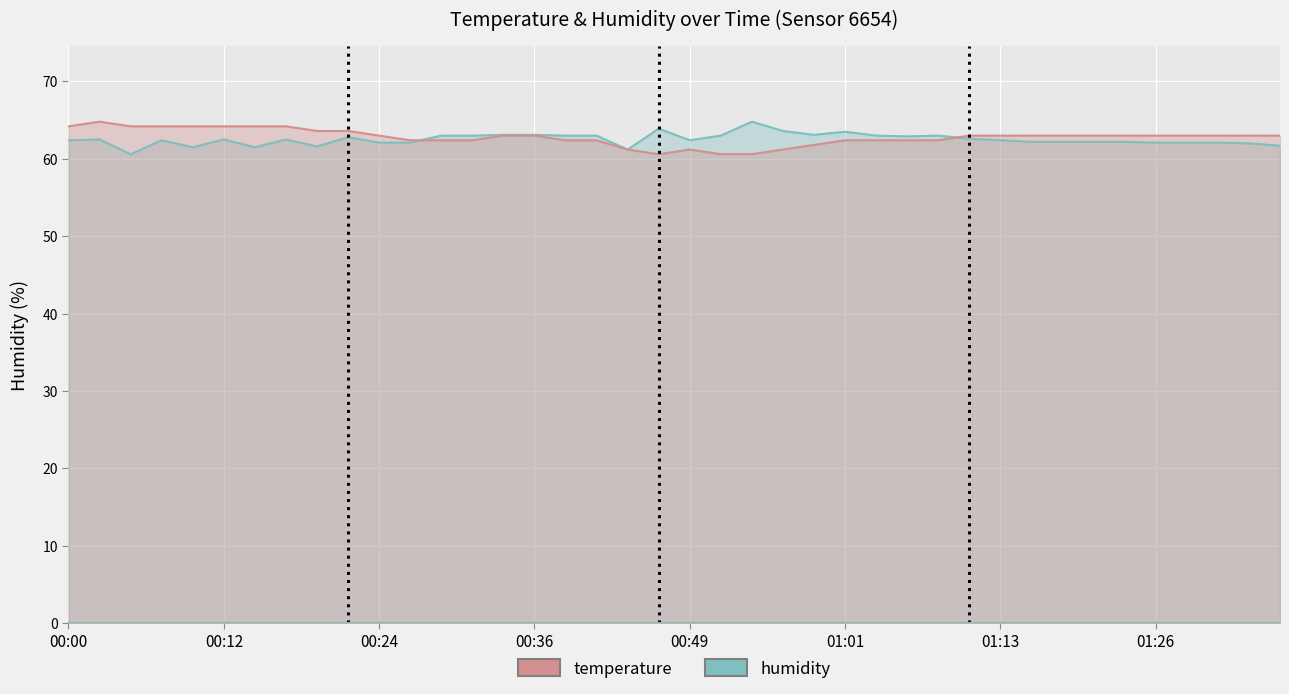

Reading right to left, transcribe all the data shown in this chart.

humidity_line: 61.7	62.0	62.1	62.1	62.1	62.2	62.2	62.2	62.2	62.4	62.6	63.0	62.9	63.0	63.5	63.1	63.6	64.8	63.0	62.4	63.9	61.2	63.0	63.0	63.1	63.1	63.0	63.0	62.1	62.1	62.8	61.6	62.5	61.5	62.5	61.5	62.4	60.6	62.5	62.4
temperature_line: 63.0	63.0	63.0	63.0	63.0	63.0	63.0	63.0	63.0	63.0	63.0	62.4	62.4	62.4	62.4	61.8	61.2	60.6	60.6	61.2	60.6	61.2	62.4	62.4	63.0	63.0	62.4	62.4	62.4	63.0	63.6	63.6	64.2	64.2	64.2	64.2	64.2	64.2	64.8	64.2